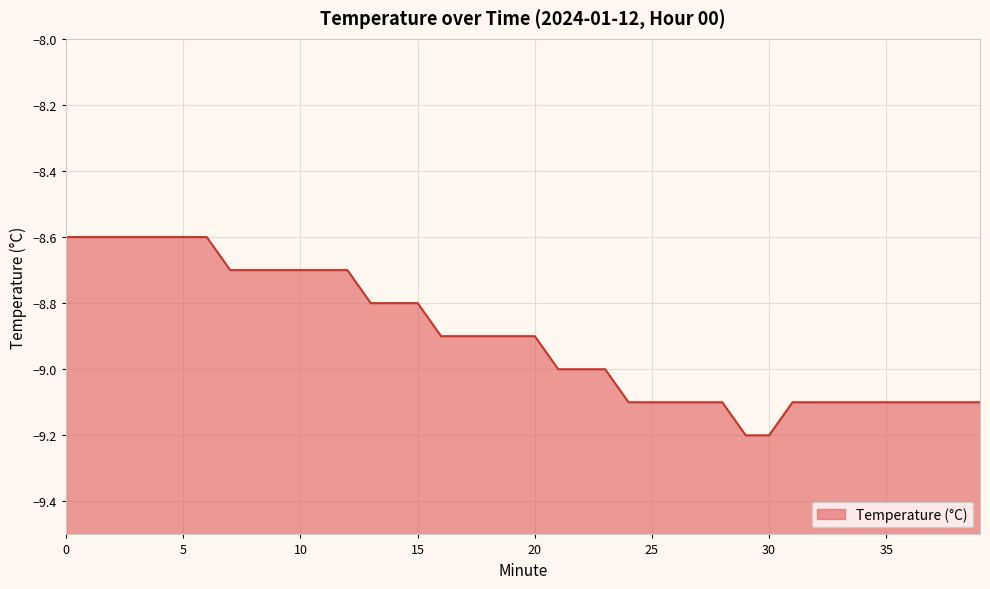

True or false: the data shows -9.1 at 34.

True